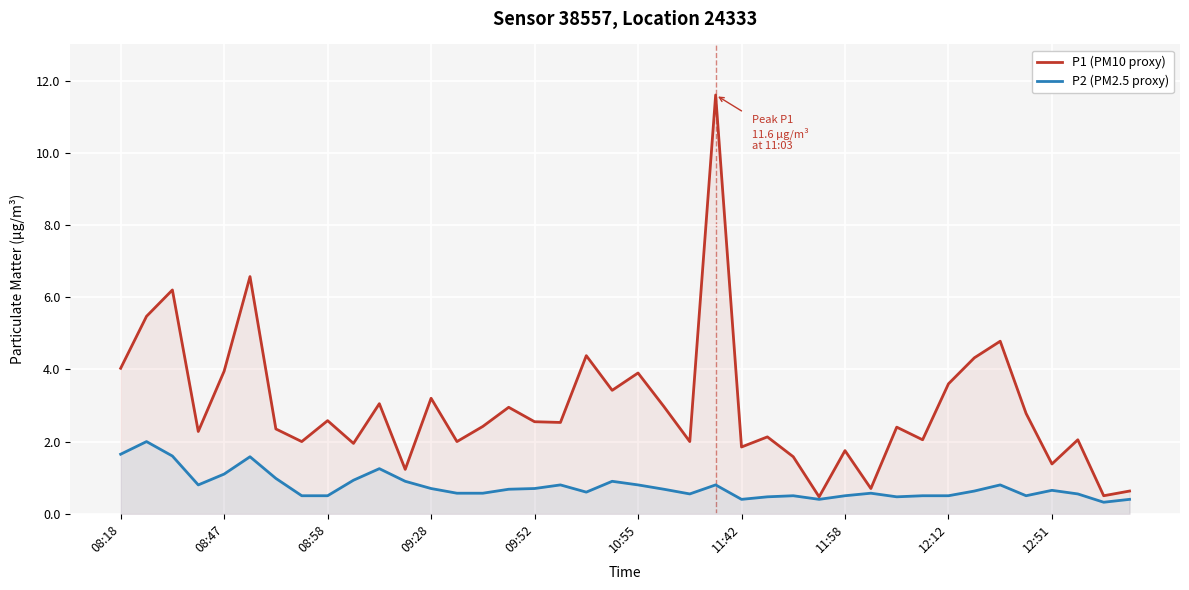

Reading left to right, transcribe all the data shown in this chart.

P1 (PM10 proxy): 4.0	5.5	6.2	2.3	4.0	6.6	2.4	2.0	2.6	1.9	3.0	1.2	3.2	2.0	2.4	3.0	2.5	2.5	4.4	3.4	3.9	3.0	2.0	11.6	1.9	2.1	1.6	0.5	1.8	0.7	2.4	2.0	3.6	4.3	4.8	2.8	1.4	2.0	0.5	0.6
P2 (PM2.5 proxy): 1.6	2.0	1.6	0.8	1.1	1.6	1.0	0.5	0.5	0.9	1.2	0.9	0.7	0.6	0.6	0.7	0.7	0.8	0.6	0.9	0.8	0.7	0.6	0.8	0.4	0.5	0.5	0.4	0.5	0.6	0.5	0.5	0.5	0.6	0.8	0.5	0.7	0.6	0.3	0.4